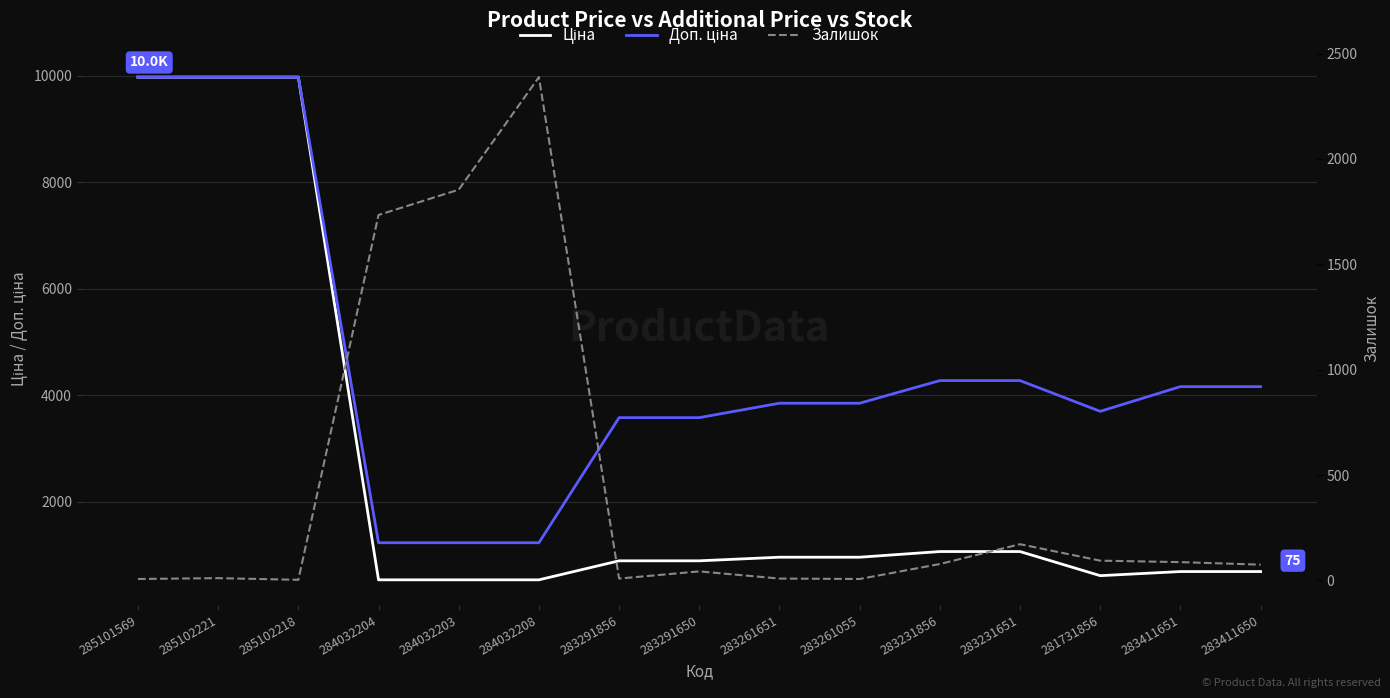

Reading left to right, list all the values displayed in this chart.

Ціна: 9975.0	9975.0	9975.0	539.0	539.0	539.0	895.9	895.9	963.5	963.5	1069.8	1069.8	617.0	694.3	694.3
Доп. ціна: 9975.0	9975.0	9975.0	1235.4	1235.4	1235.4	3583.6	3583.6	3854.0	3854.0	4279.1	4279.1	3701.9	4165.6	4165.6
Залишок: 7.0	11.0	3.0	1734.0	1854.0	2388.0	9.0	43.0	9.0	7.0	78.0	172.0	94.0	87.0	75.0